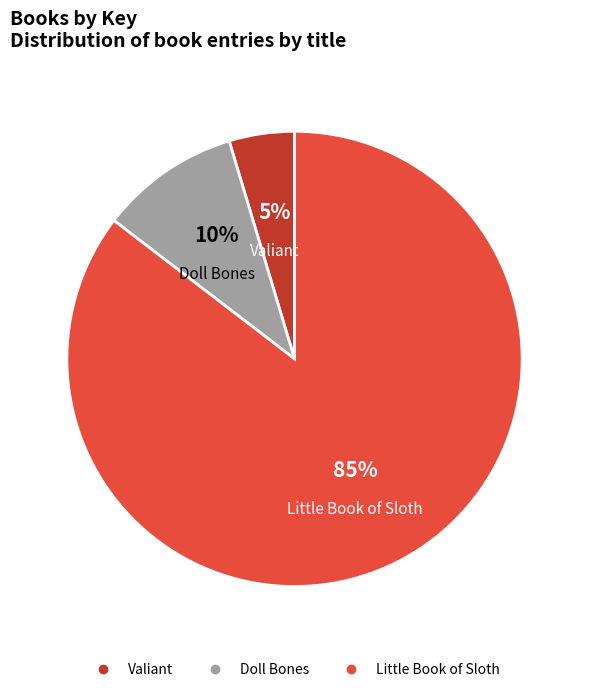

To the nearest percent, what is the combined percentage of Little Book of Sloth and Doll Bones?

95%